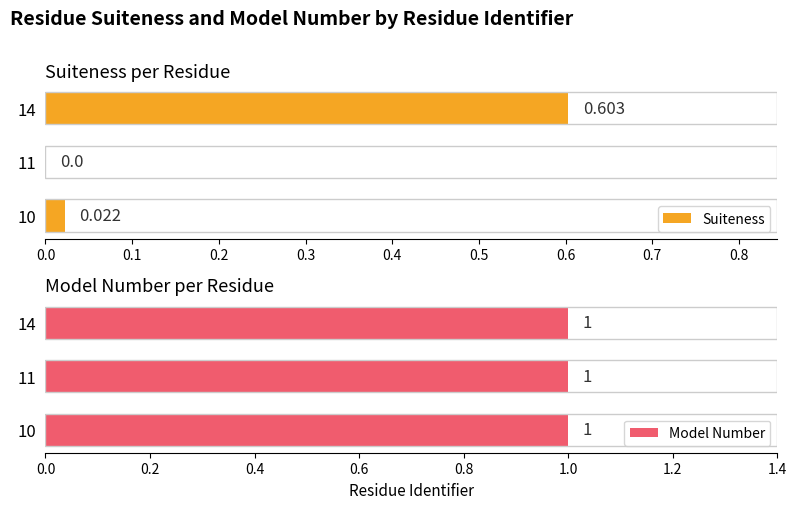

What are all the series names shown in the legend?

Suiteness, Model Number